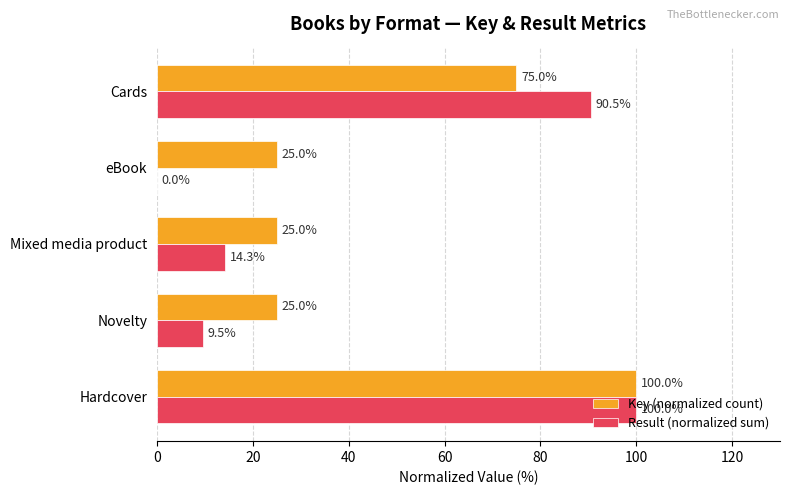

Which series has the widest spread of values?

Result (normalized sum)